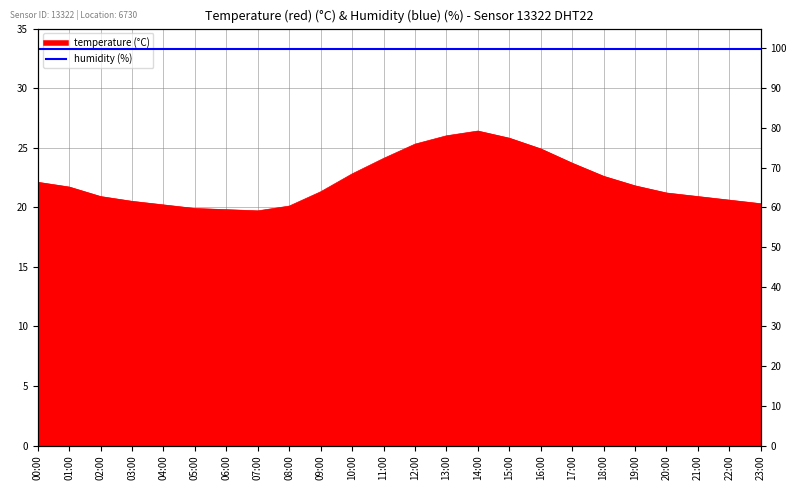

Where is the first local minimum?

07:00